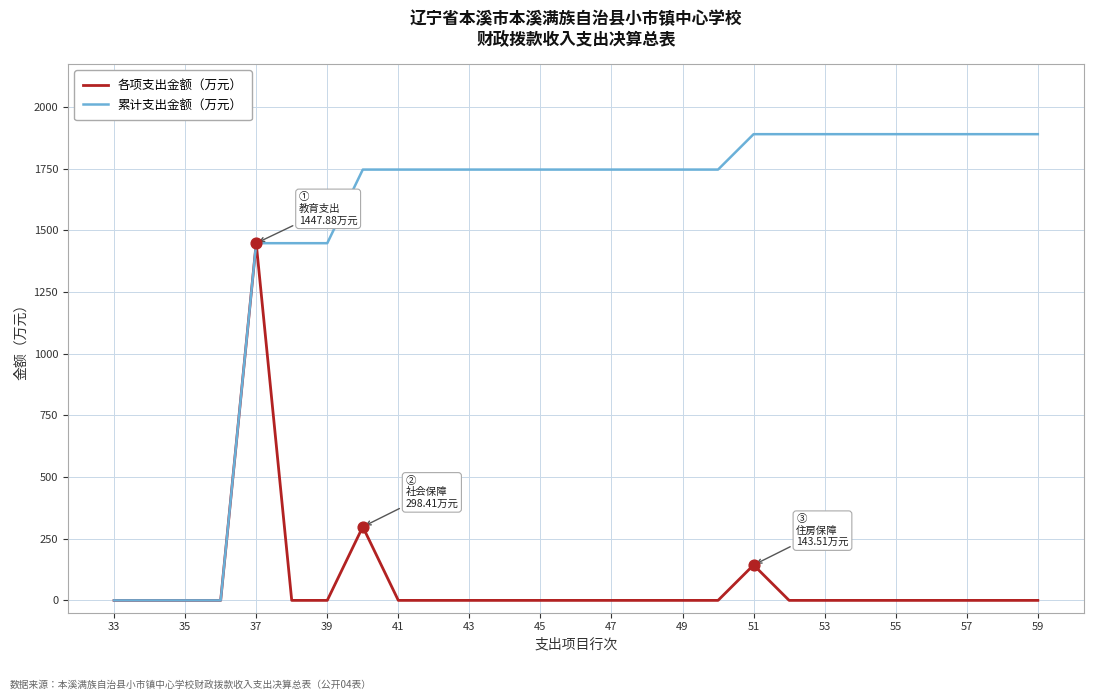

Which series has the largest total across all categories?

累计支出金额（万元）